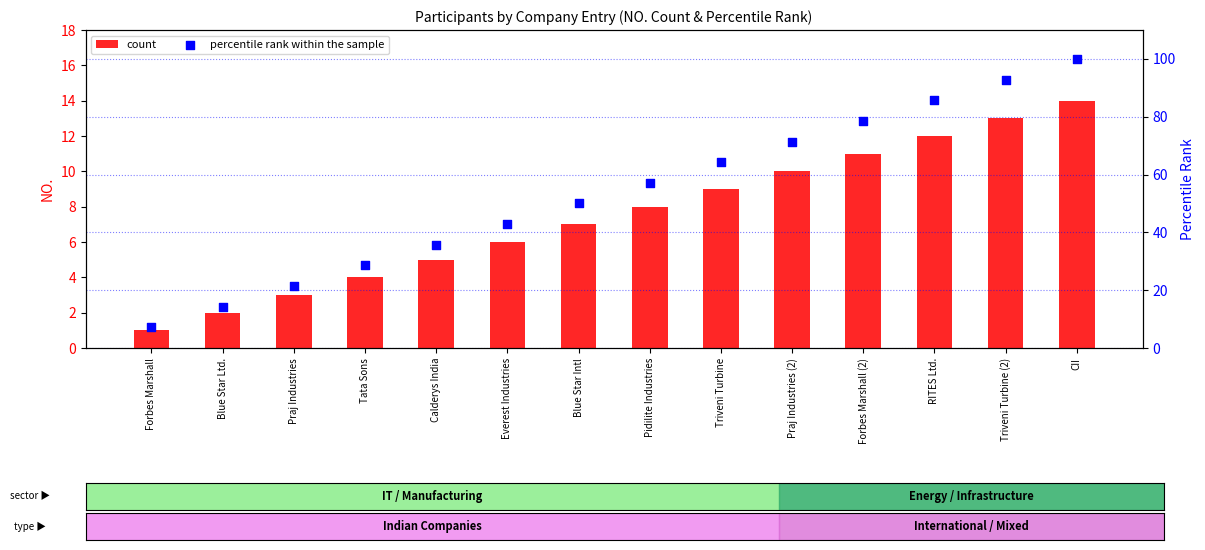

At how many categories does at least one series exceed 28?

11